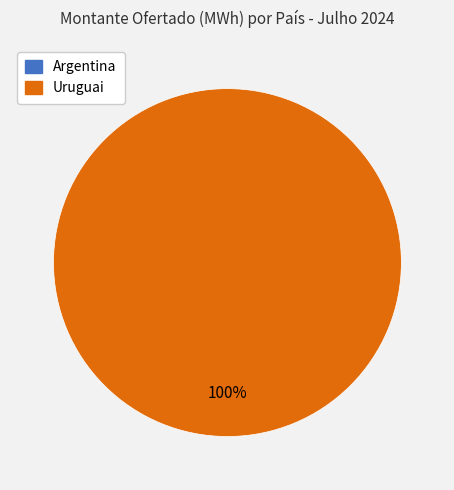

Is there any slice that represents more than half of the pie?

Yes